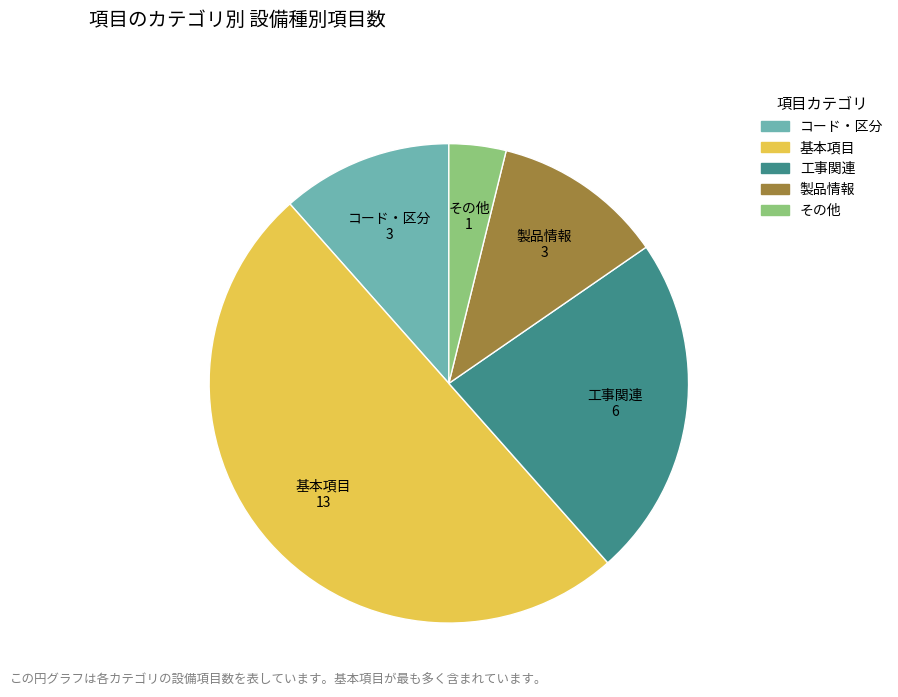

True or false: 製品情報 accounts for 26% of the total.

False